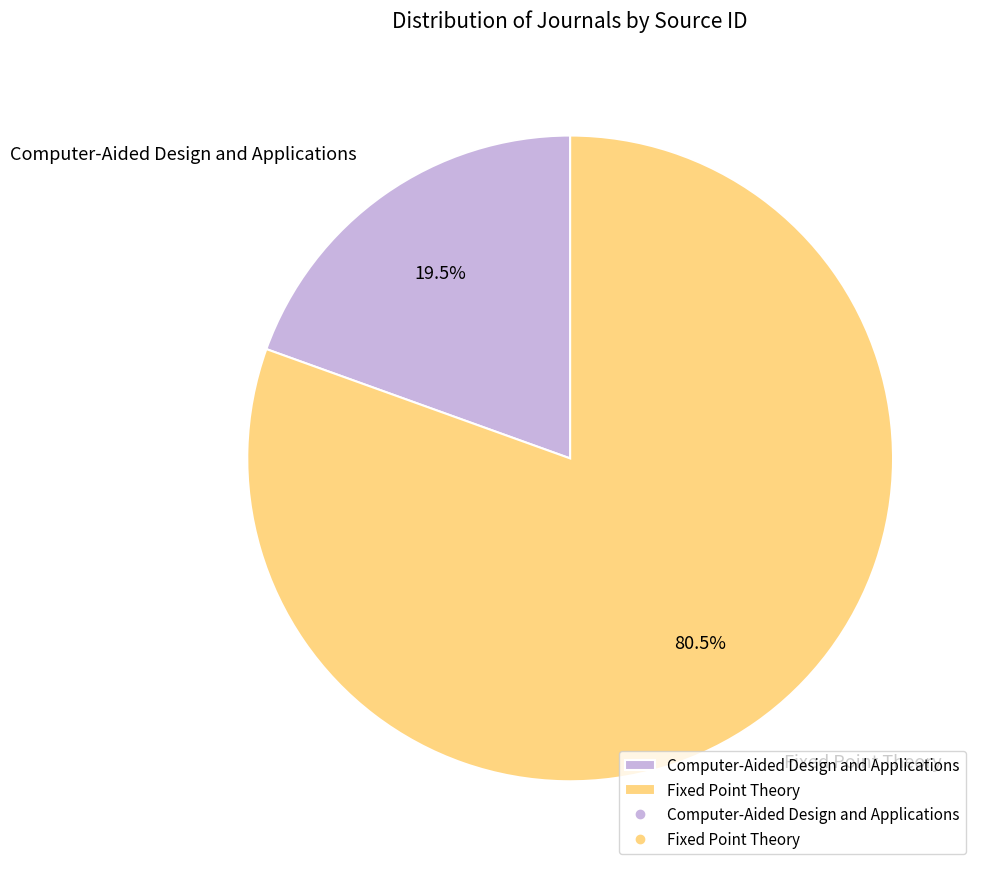

To the nearest percent, what is the average slice percentage?

50%